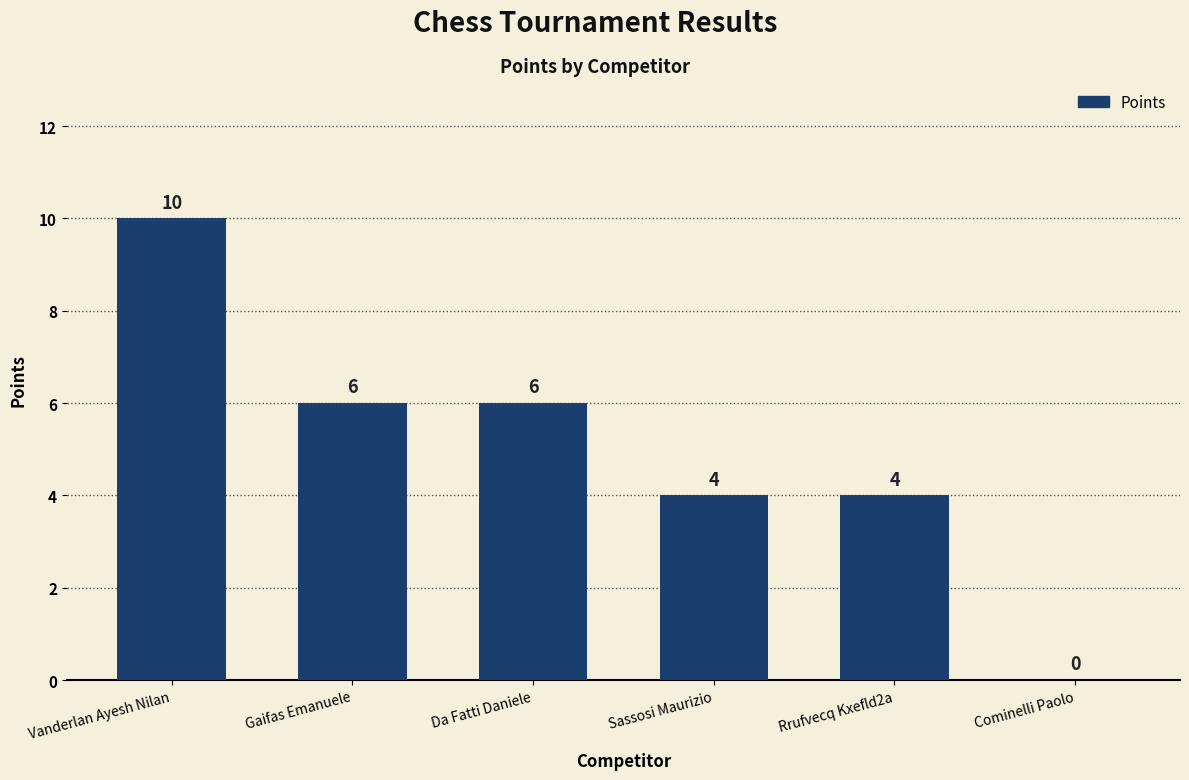

Which category has the highest value across all series?

Vanderlan Ayesh Nilan